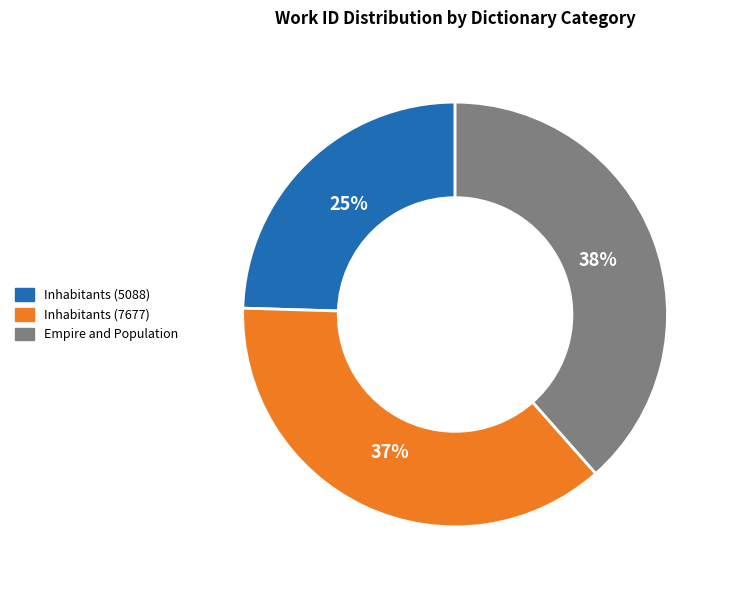

Approximately how many times larger is the value at Inhabitants (7677) compared to Inhabitants (5088)?

1.5